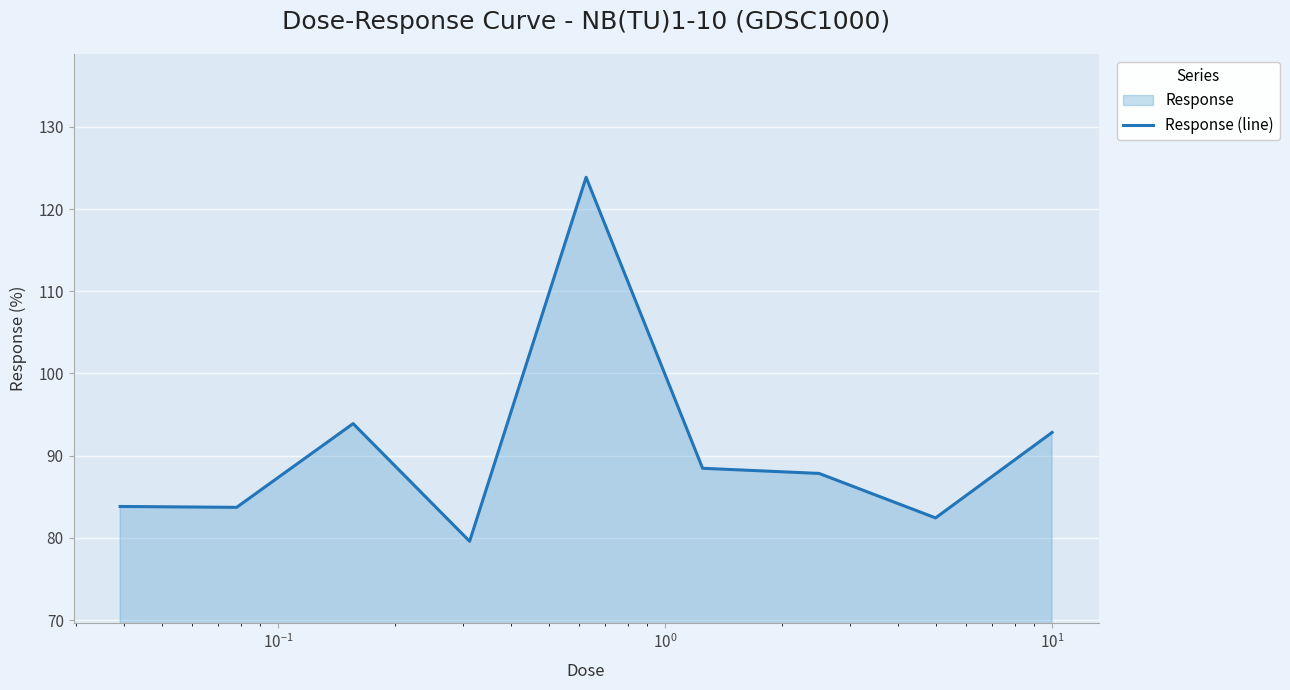

What is the maximum value shown in the chart?

123.9